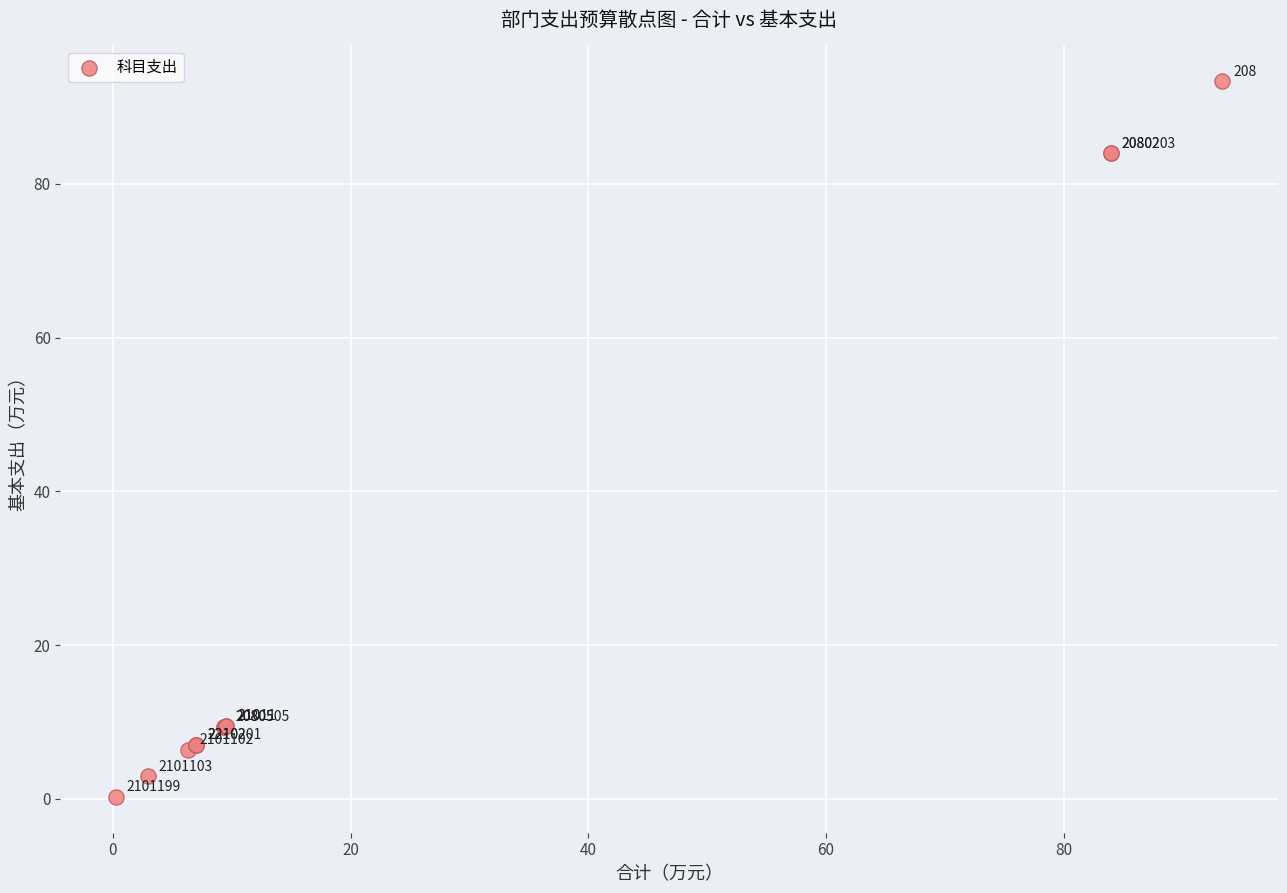

What Y value in the scatter plot is closest to 46?

9.5